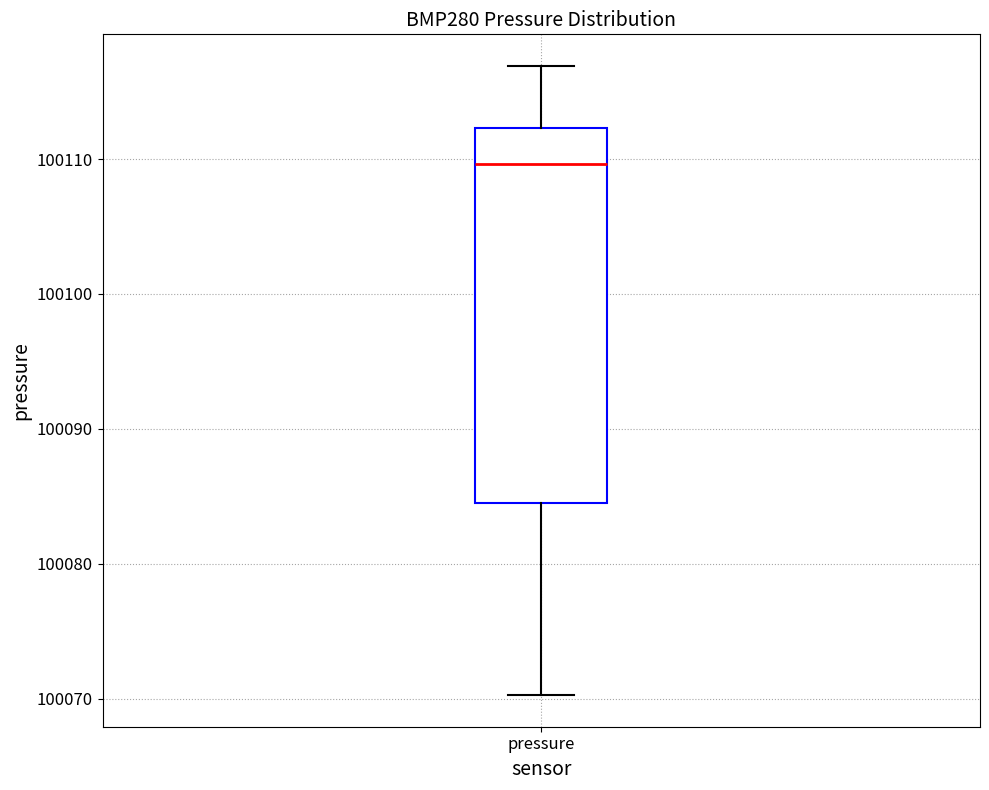

Where is the upper edge of the box for pressure on the y-axis? The values are not printed on the chart, so give them approximately, as read against the axis.

100112